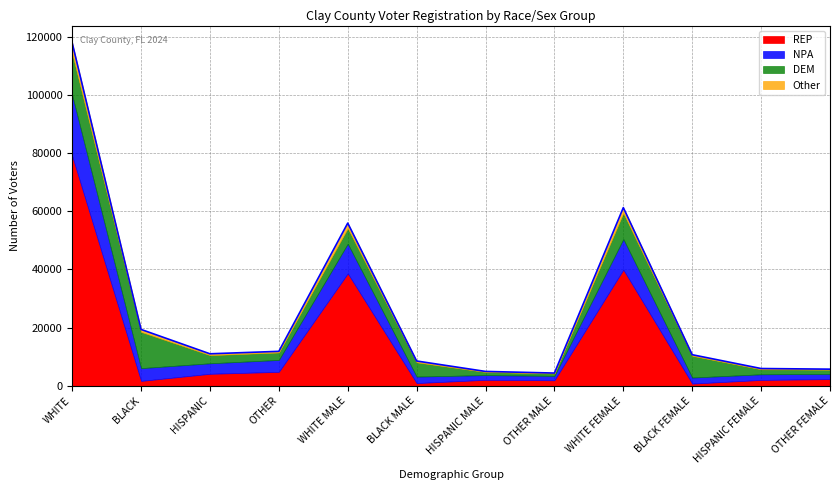

At HISPANIC MALE, list the series in order from largest to smallest.

REP, NPA, DEM, Other